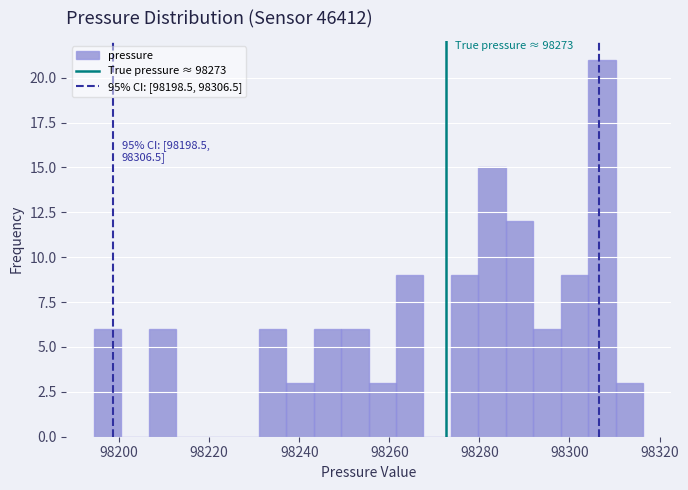

Around what value on the x-axis is the tallest bar? Give the approximate position of its centre, as read against the axis.

98308